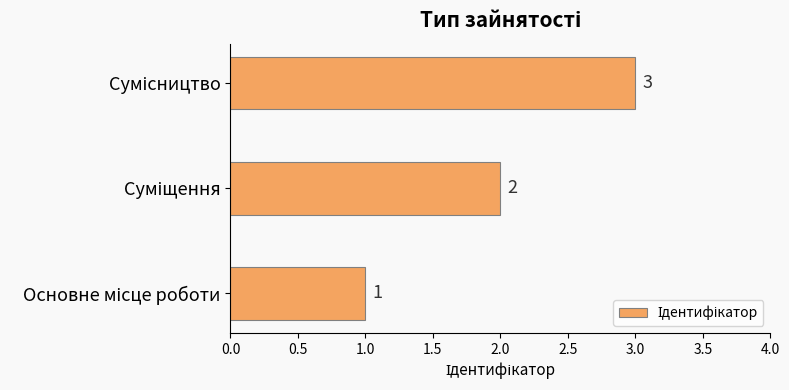

What is the sum of all values?

6